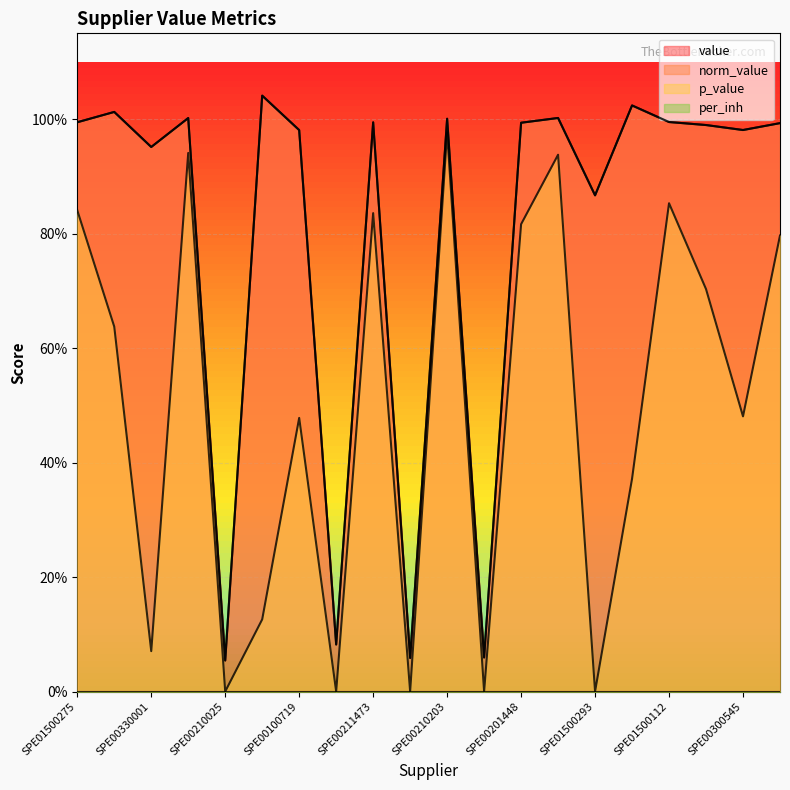

Which series changed the most between SPE00330001 and SPE01500112?

p_value